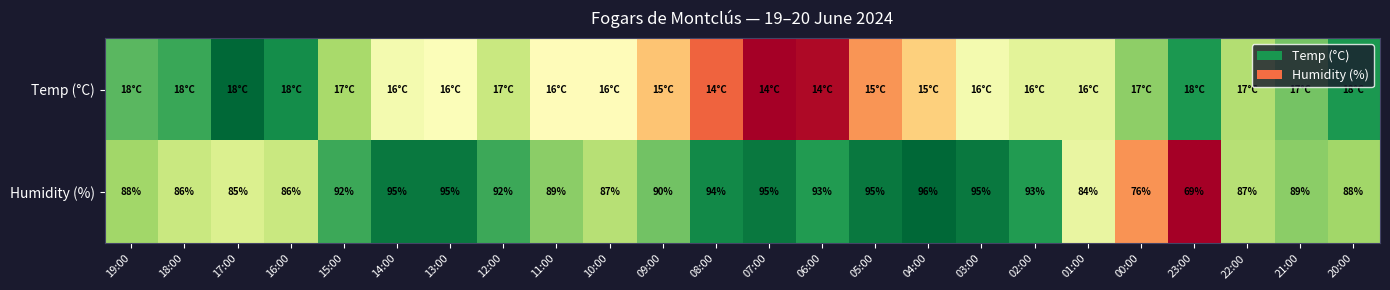

Between 12:00 and 13:00, which is larger?

12:00